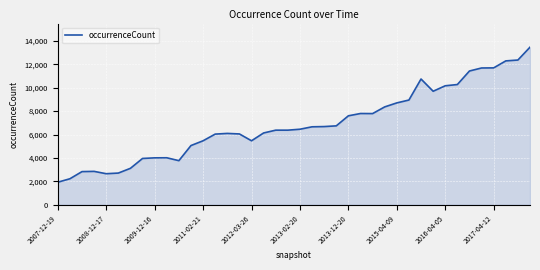

How many values are below 6452?

20